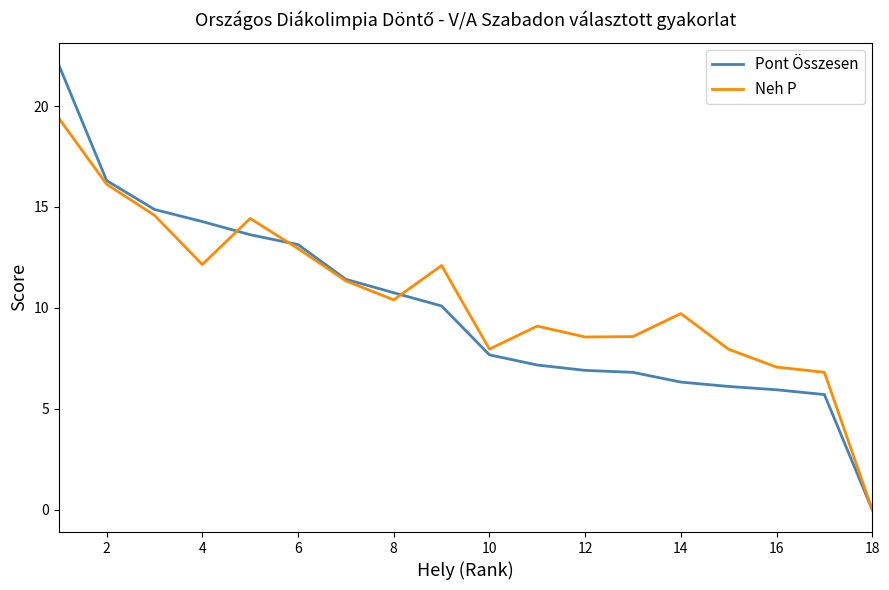

What is the highest value of the Neh P series?

19.4